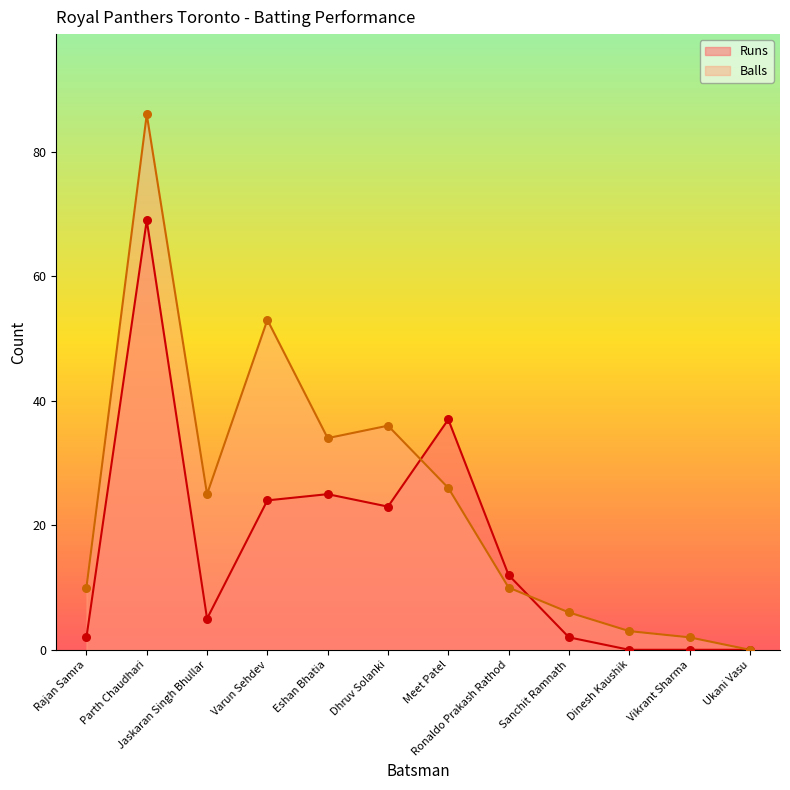

Which series reaches the minimum Y coordinate?

Runs